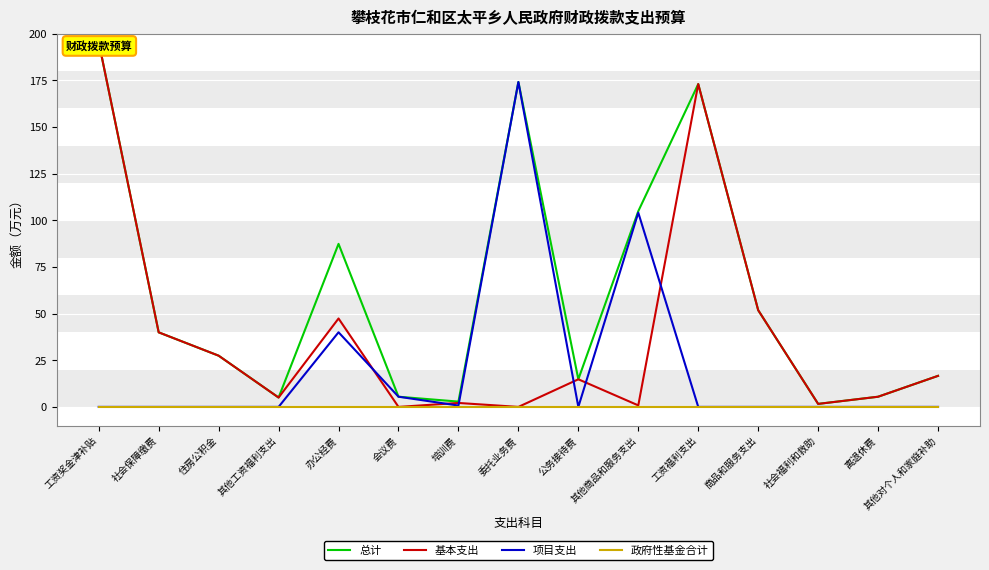

Which series has the largest total across all categories?

总计